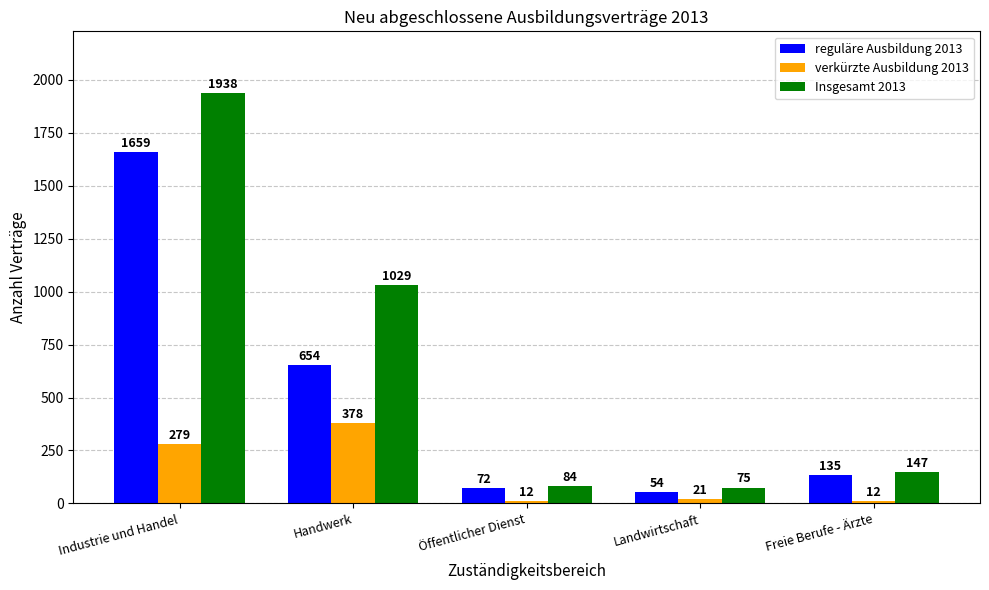

Between Industrie und Handel and Freie Berufe - Ärzte, which series saw the biggest shift?

Insgesamt 2013